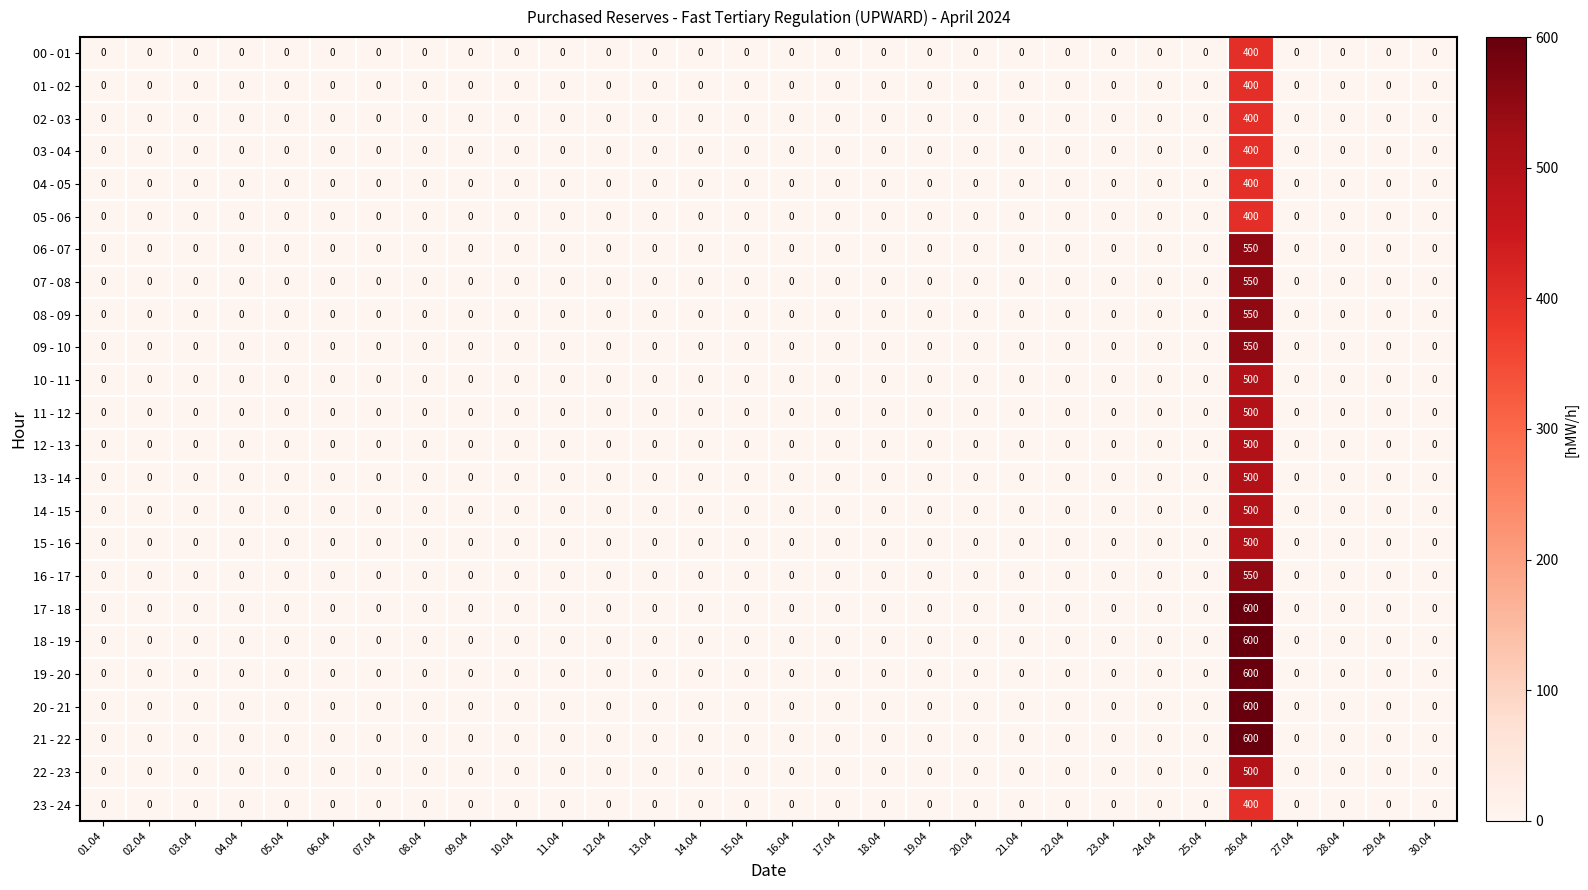

Is it true that 10 - 11 equals 153 at 07.04?

False